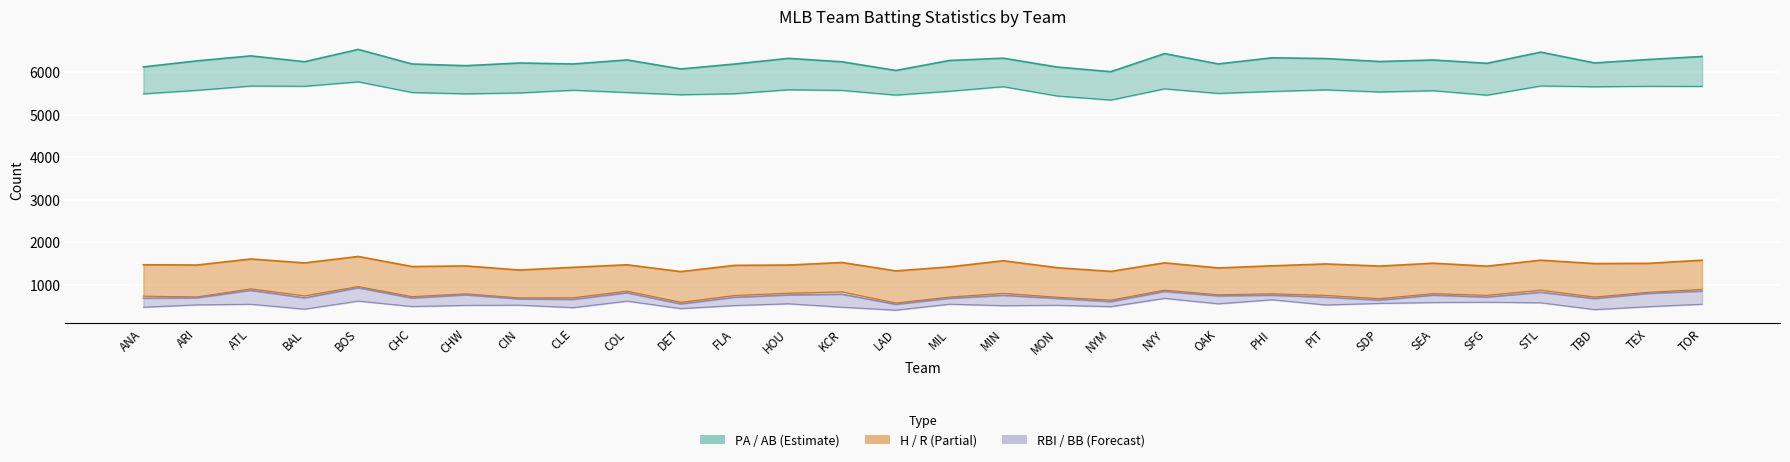

What is the sum of the R values at BOS and ARI?

1678